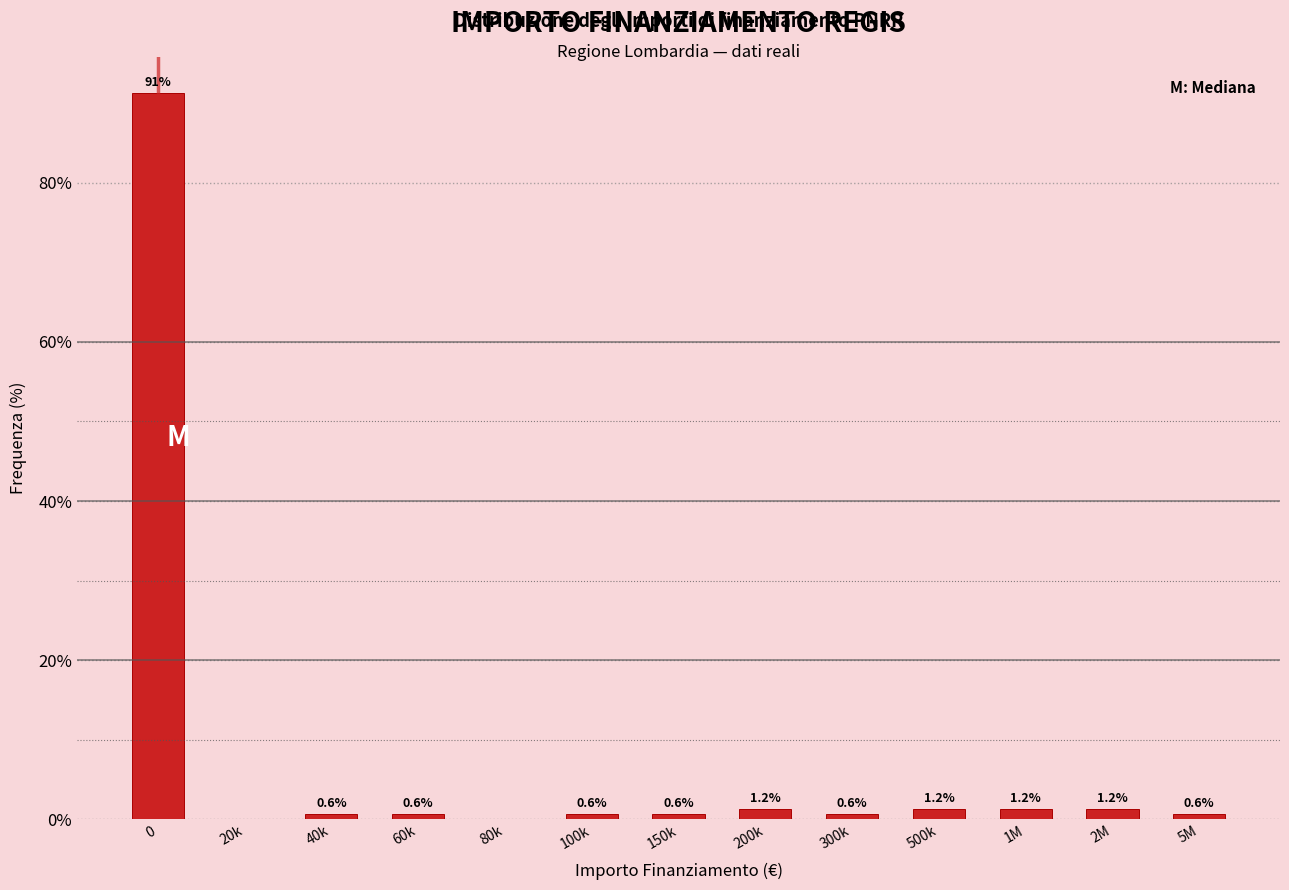

The value at 1M is 1.2. True or false?

True